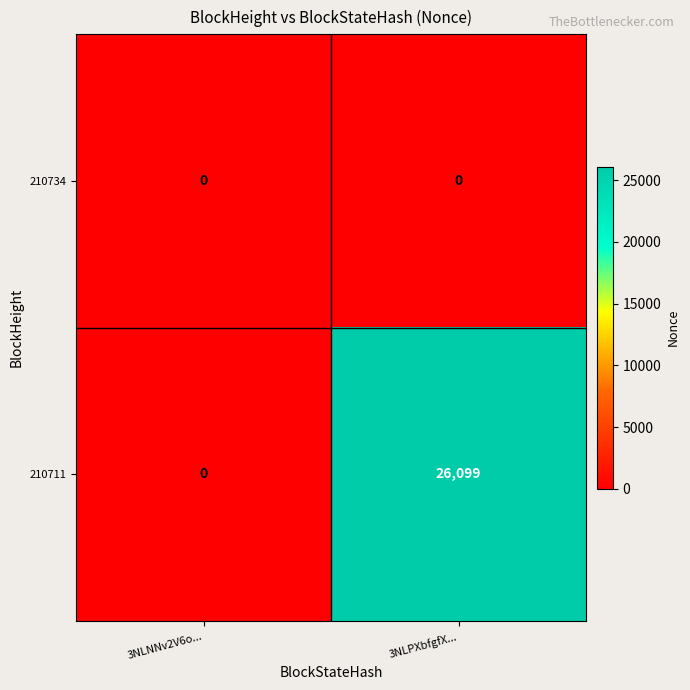

Rank the series by their average value, from highest to lowest.

210711, 210734